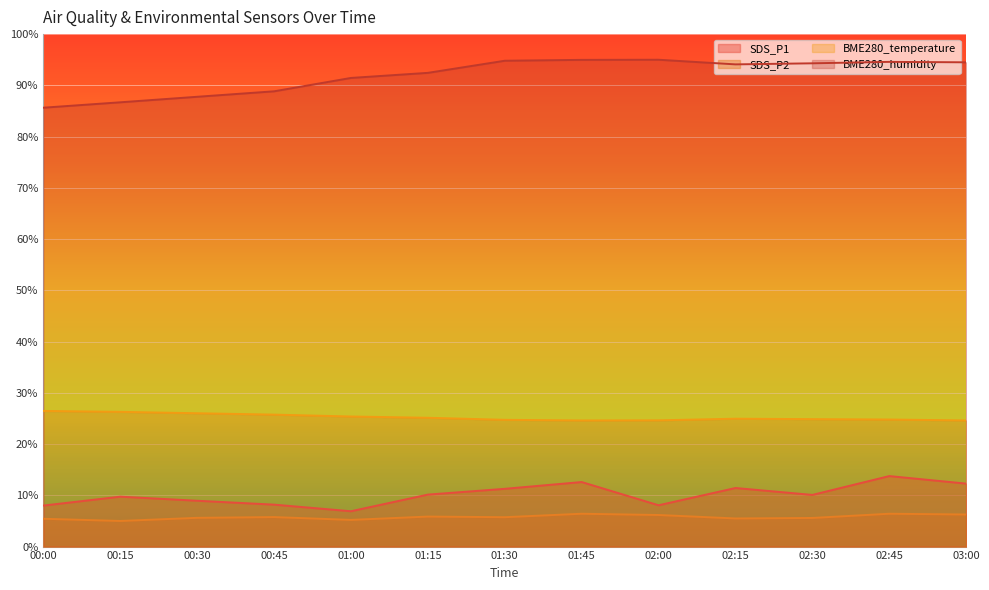

Which label corresponds to the largest value in the chart?

02:00